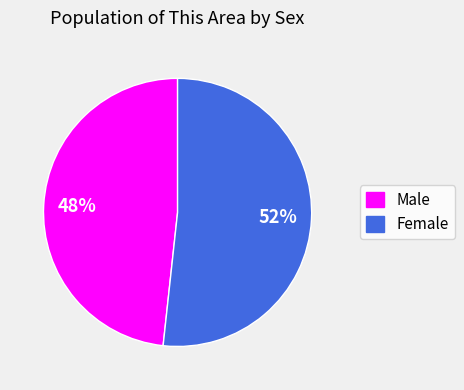

Which has a higher value, Male or Female?

Female